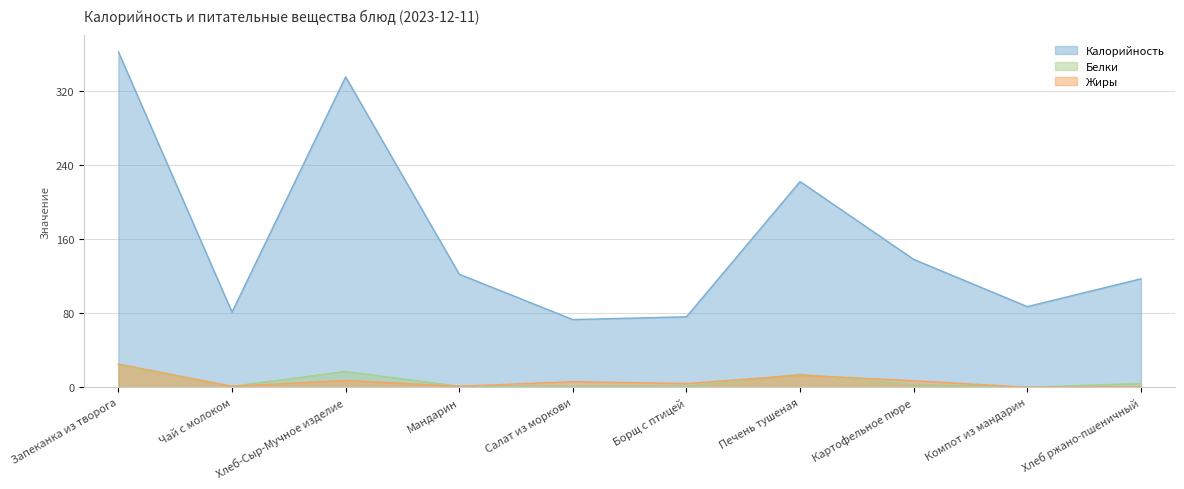

True or false: Белки has more than 2 points higher than both neighbors.

False